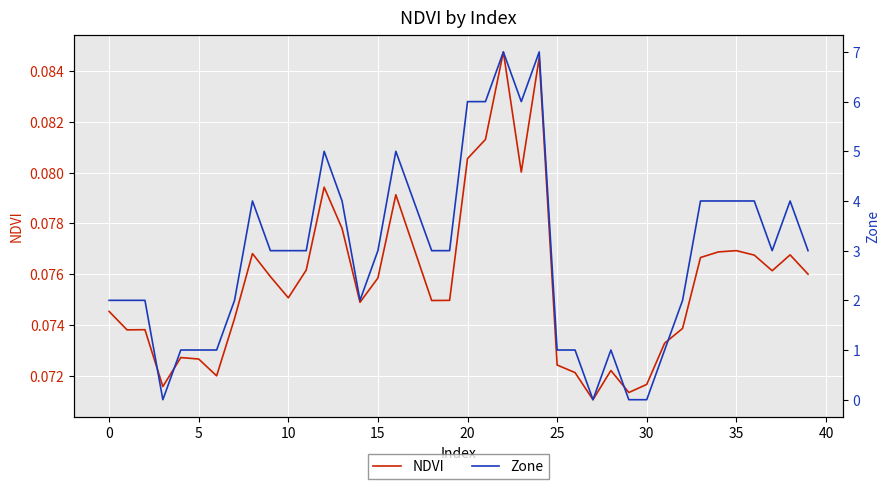

List the series in order of their peak value, lowest first.

NDVI, Zone